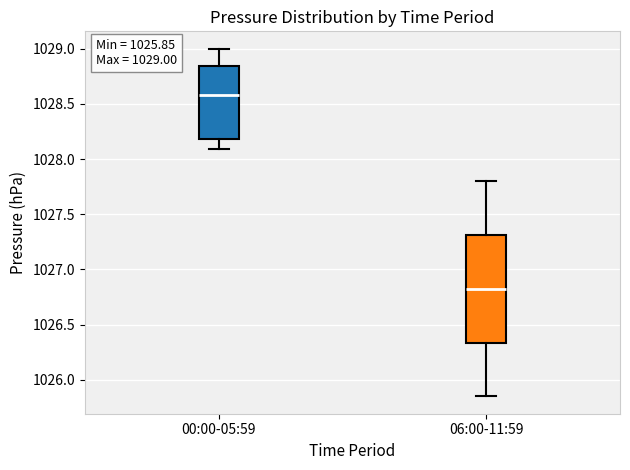

Which box's median line is the lowest?

06:00-11:59